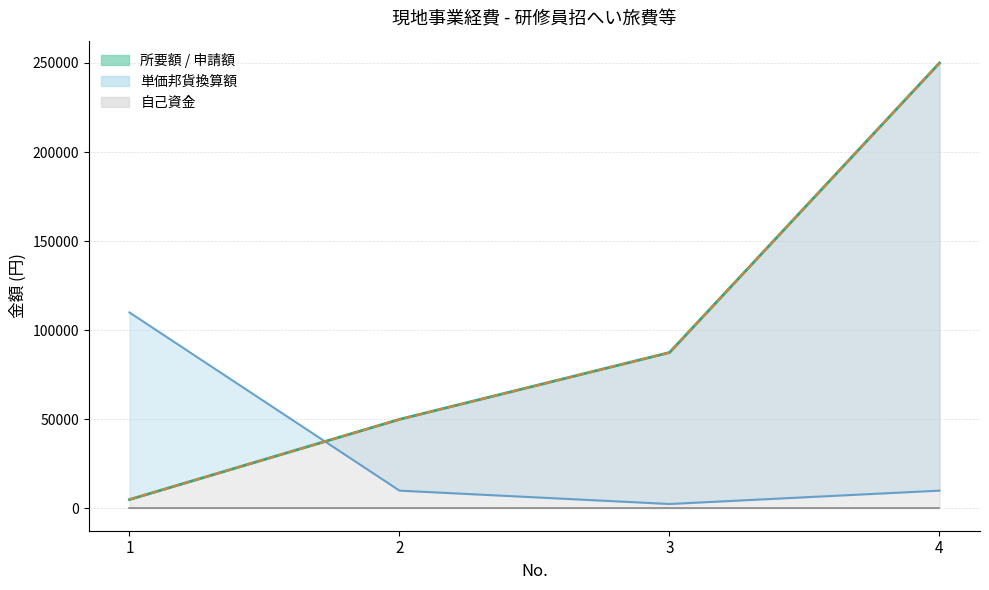

How many 申請額 values are between 50000 and 250000?

3